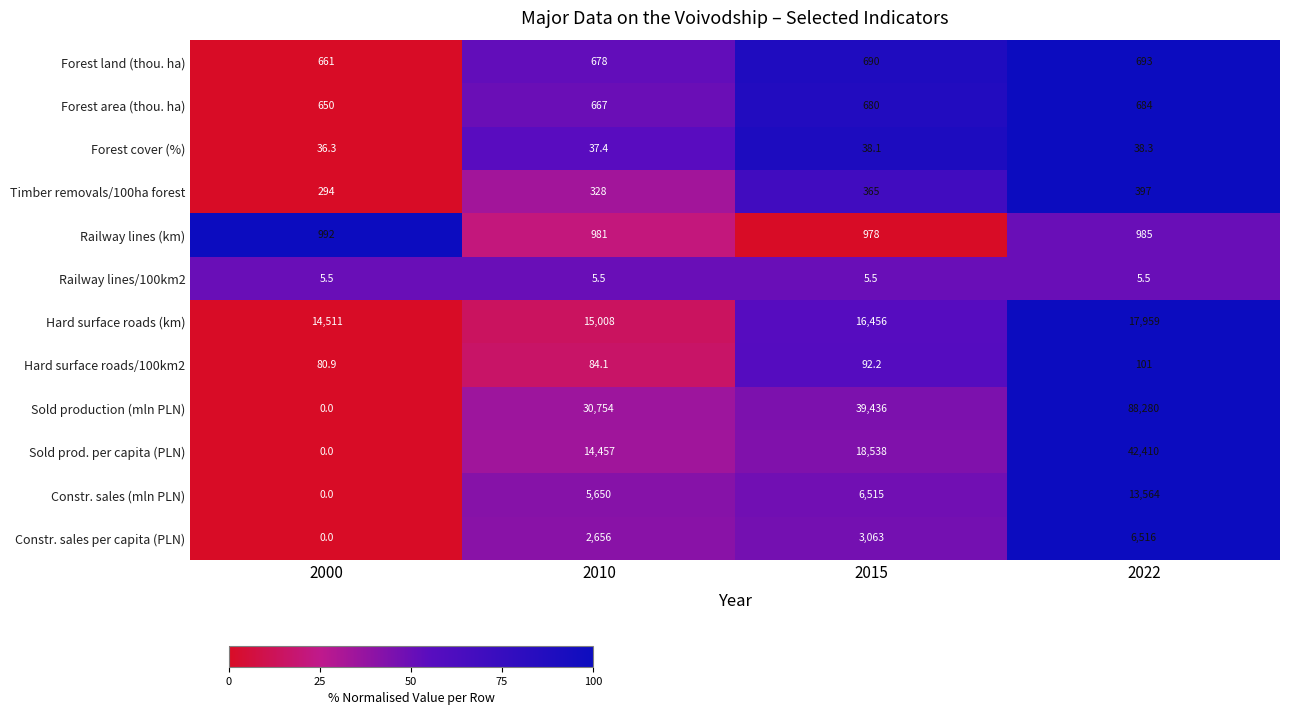

What is the difference between the maximum and minimum values in the Forest land (thou. ha) series?

32.0